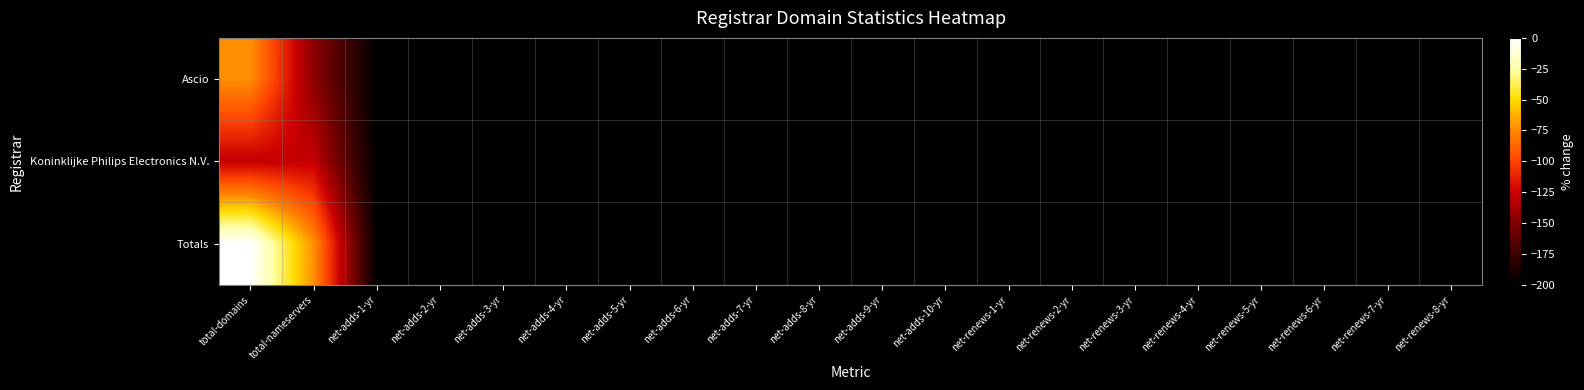

Reading right to left, list all the values displayed in this chart.

Ascio: net-renews-8-yr=-200.0	net-renews-7-yr=-200.0	net-renews-6-yr=-200.0	net-renews-5-yr=-200.0	net-renews-4-yr=-200.0	net-renews-3-yr=-200.0	net-renews-2-yr=-200.0	net-renews-1-yr=-200.0	net-adds-10-yr=-200.0	net-adds-9-yr=-200.0	net-adds-8-yr=-200.0	net-adds-7-yr=-200.0	net-adds-6-yr=-200.0	net-adds-5-yr=-200.0	net-adds-4-yr=-200.0	net-adds-3-yr=-200.0	net-adds-2-yr=-200.0	net-adds-1-yr=-200.0	total-nameservers=-145.5	total-domains=-72.7
Koninklijke Philips Electronics N.V.: net-renews-8-yr=-200.0	net-renews-7-yr=-200.0	net-renews-6-yr=-200.0	net-renews-5-yr=-200.0	net-renews-4-yr=-200.0	net-renews-3-yr=-200.0	net-renews-2-yr=-200.0	net-renews-1-yr=-200.0	net-adds-10-yr=-200.0	net-adds-9-yr=-200.0	net-adds-8-yr=-200.0	net-adds-7-yr=-200.0	net-adds-6-yr=-200.0	net-adds-5-yr=-200.0	net-adds-4-yr=-200.0	net-adds-3-yr=-200.0	net-adds-2-yr=-200.0	net-adds-1-yr=-200.0	total-nameservers=-127.3	total-domains=-127.3
Totals: net-renews-8-yr=-200.0	net-renews-7-yr=-200.0	net-renews-6-yr=-200.0	net-renews-5-yr=-200.0	net-renews-4-yr=-200.0	net-renews-3-yr=-200.0	net-renews-2-yr=-200.0	net-renews-1-yr=-200.0	net-adds-10-yr=-200.0	net-adds-9-yr=-200.0	net-adds-8-yr=-200.0	net-adds-7-yr=-200.0	net-adds-6-yr=-200.0	net-adds-5-yr=-200.0	net-adds-4-yr=-200.0	net-adds-3-yr=-200.0	net-adds-2-yr=-200.0	net-adds-1-yr=-200.0	total-nameservers=-72.7	total-domains=0.0